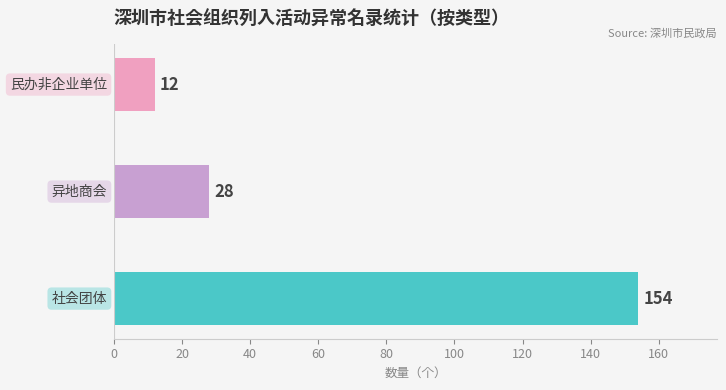

How many data points are less than 28?

1